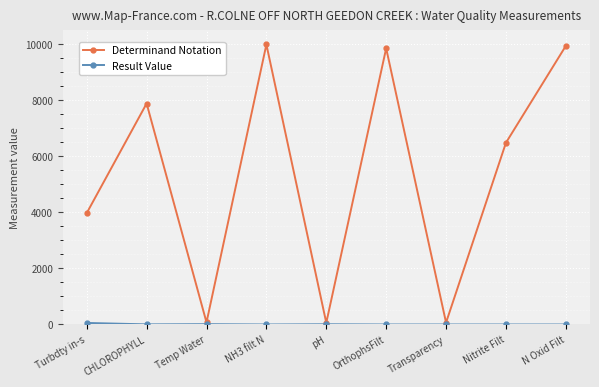

At how many categories does at least one series exceed 3153?

6